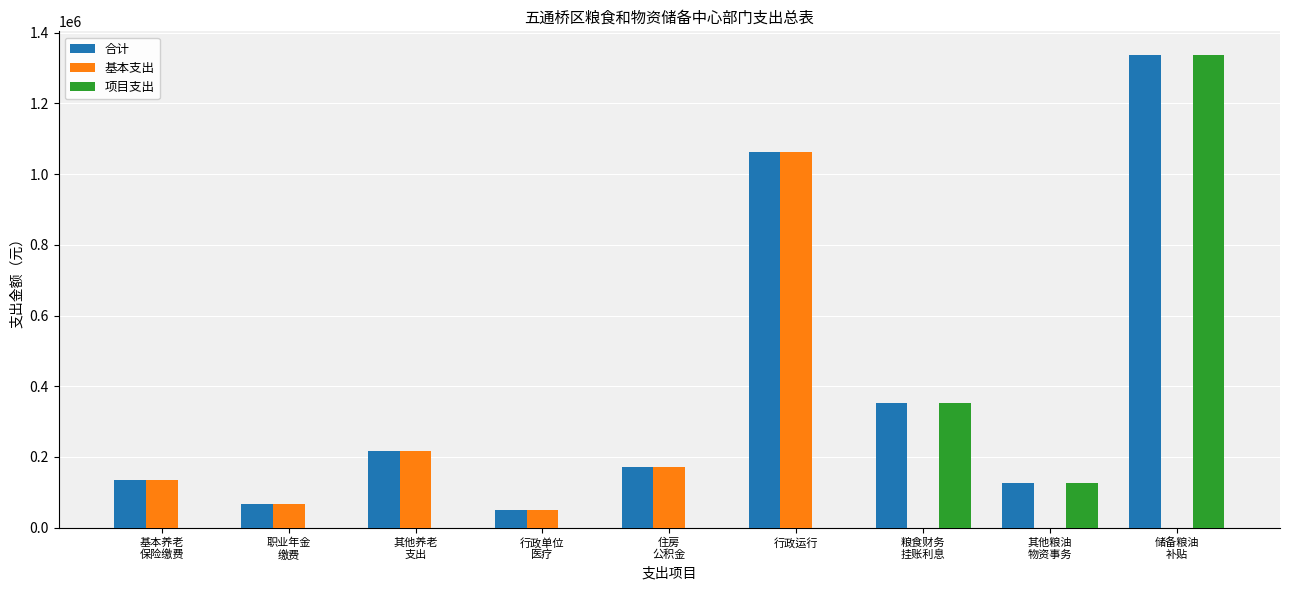

True or false: 基本支出 has a value of 1062886 at 行政运行.

True